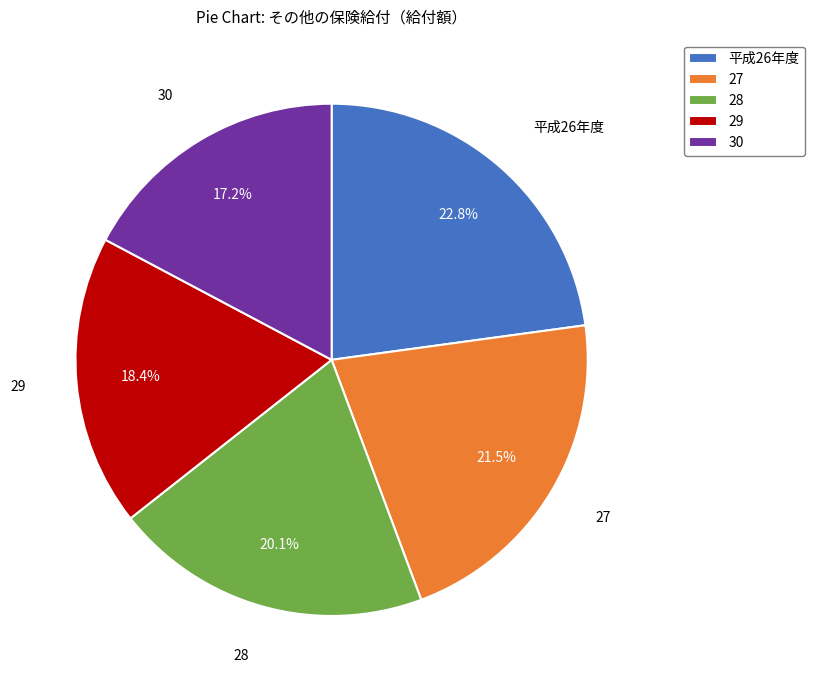

Between 29 and 30, which is larger?

29